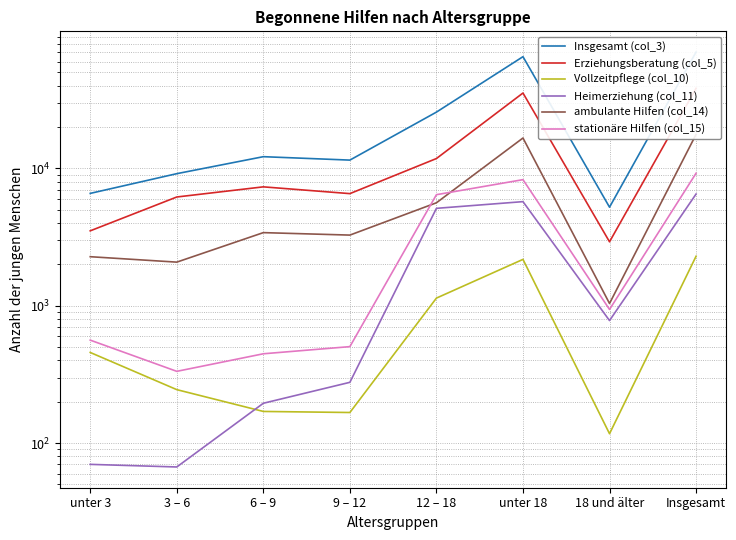

The value of Erziehungsberatung (col_5) at 12 – 18 is 11803. True or false?

True